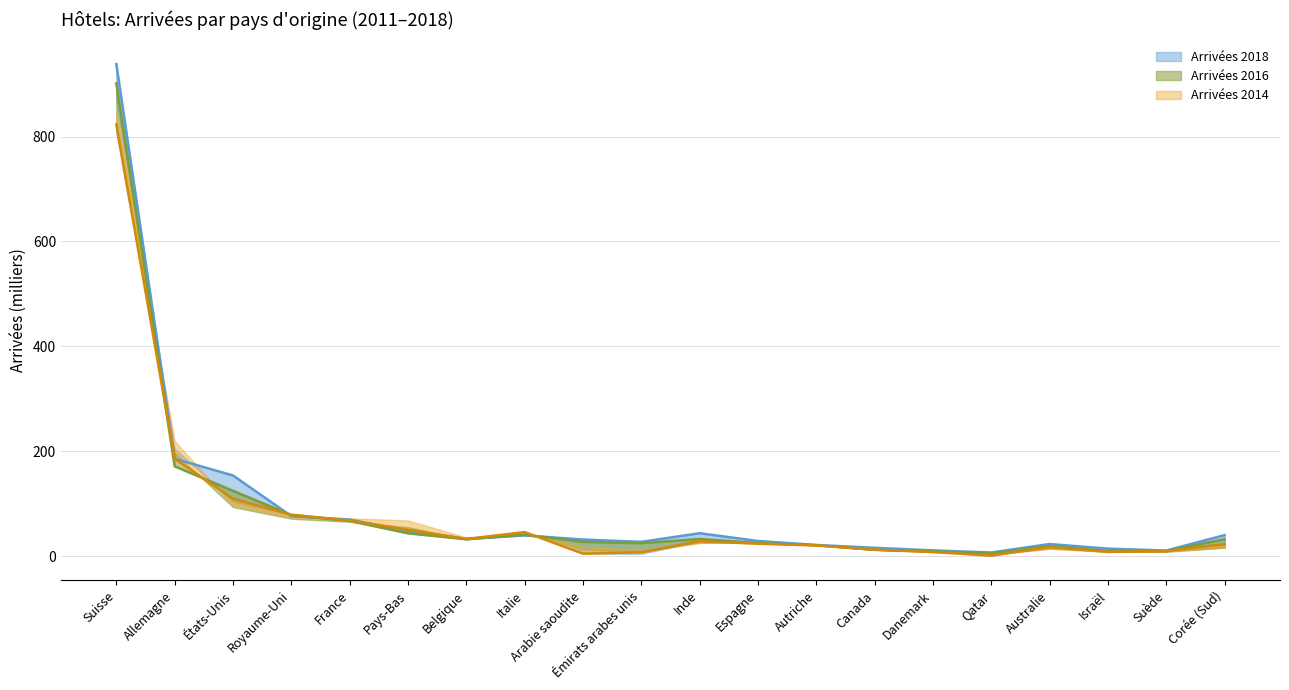

What is the average value of the Arrivées 2018 series?

91.2